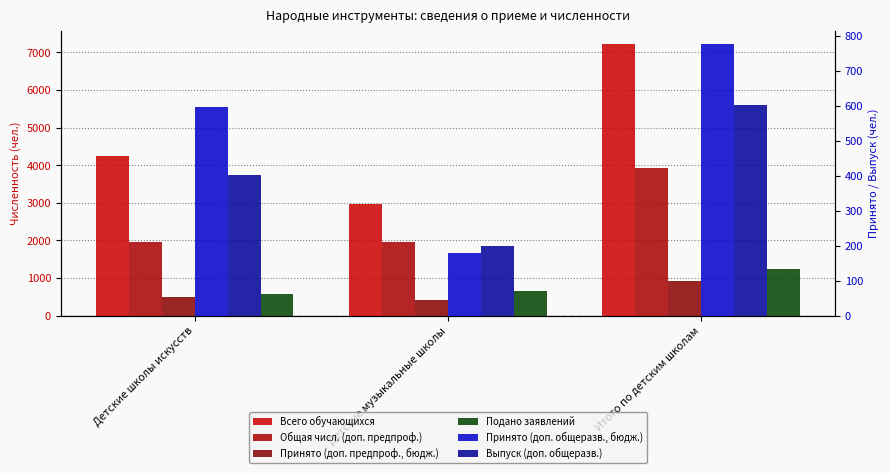

What is the sum of the Принято (доп. общеразв., бюдж.) values at Детские школы искусств and Итого по детским школам?

1371